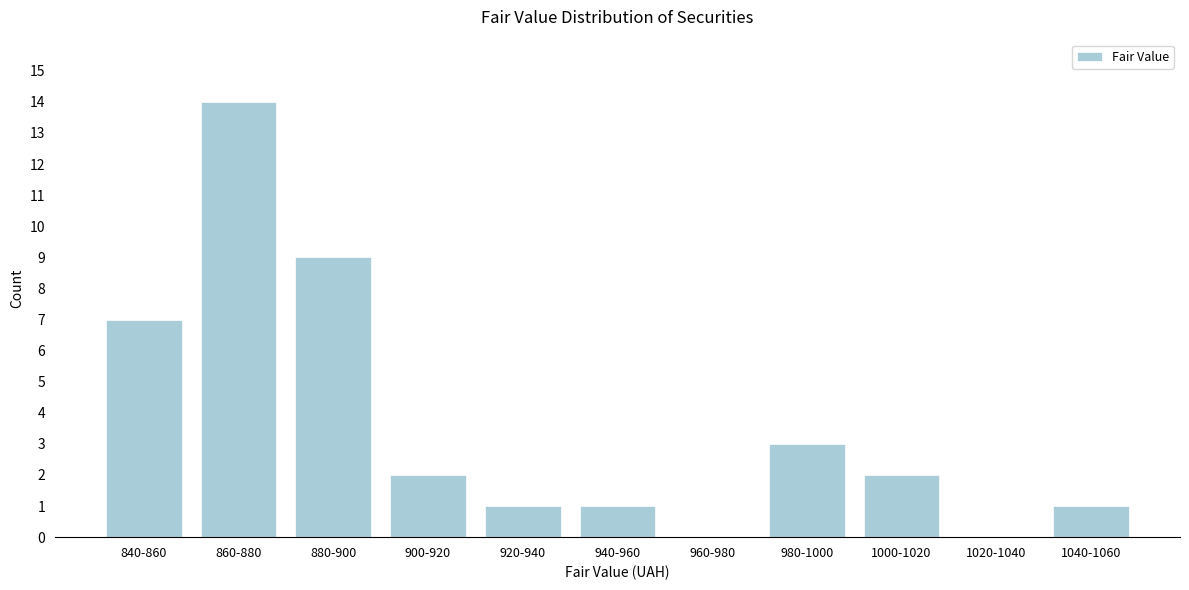

Reading left to right, list all the values displayed in this chart.

840-860=7	860-880=14	880-900=9	900-920=2	920-940=1	940-960=1	960-980=0	980-1000=3	1000-1020=2	1020-1040=0	1040-1060=1